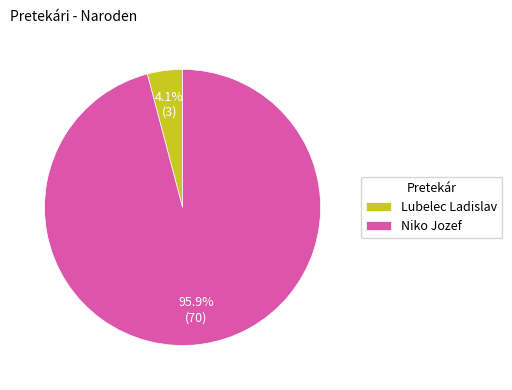

The Niko Jozef slice represents 96% of the pie. True or false?

True